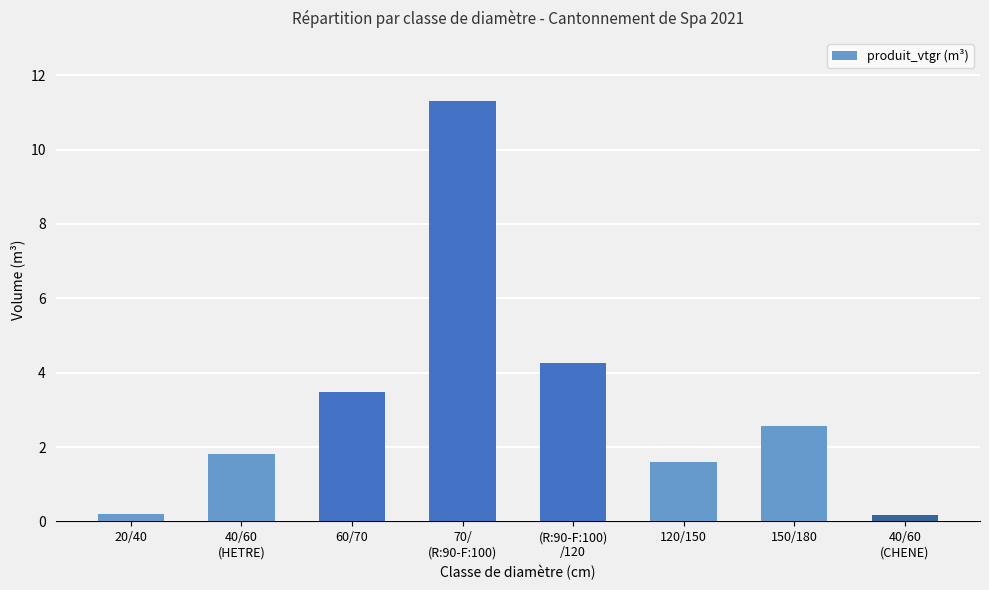

Which label corresponds to the largest value in the chart?

70/
(R:90-F:100)